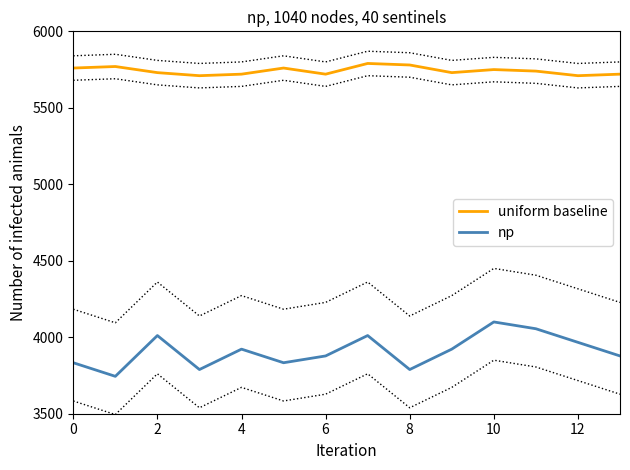

At how many categories does at least one series exceed 4222?

14